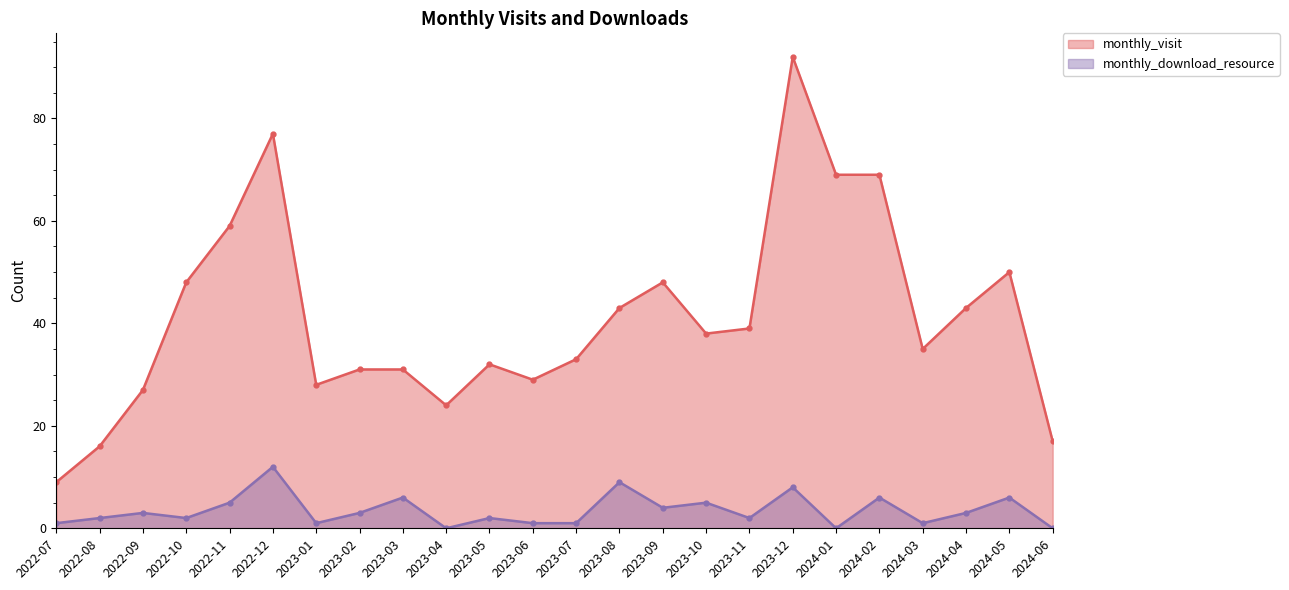

Reading right to left, extract all data points from this chart.

monthly_visit: 2024-06=17	2024-05=50	2024-04=43	2024-03=35	2024-02=69	2024-01=69	2023-12=92	2023-11=39	2023-10=38	2023-09=48	2023-08=43	2023-07=33	2023-06=29	2023-05=32	2023-04=24	2023-03=31	2023-02=31	2023-01=28	2022-12=77	2022-11=59	2022-10=48	2022-09=27	2022-08=16	2022-07=9
monthly_download_resource: 2024-06=0	2024-05=6	2024-04=3	2024-03=1	2024-02=6	2024-01=0	2023-12=8	2023-11=2	2023-10=5	2023-09=4	2023-08=9	2023-07=1	2023-06=1	2023-05=2	2023-04=0	2023-03=6	2023-02=3	2023-01=1	2022-12=12	2022-11=5	2022-10=2	2022-09=3	2022-08=2	2022-07=1